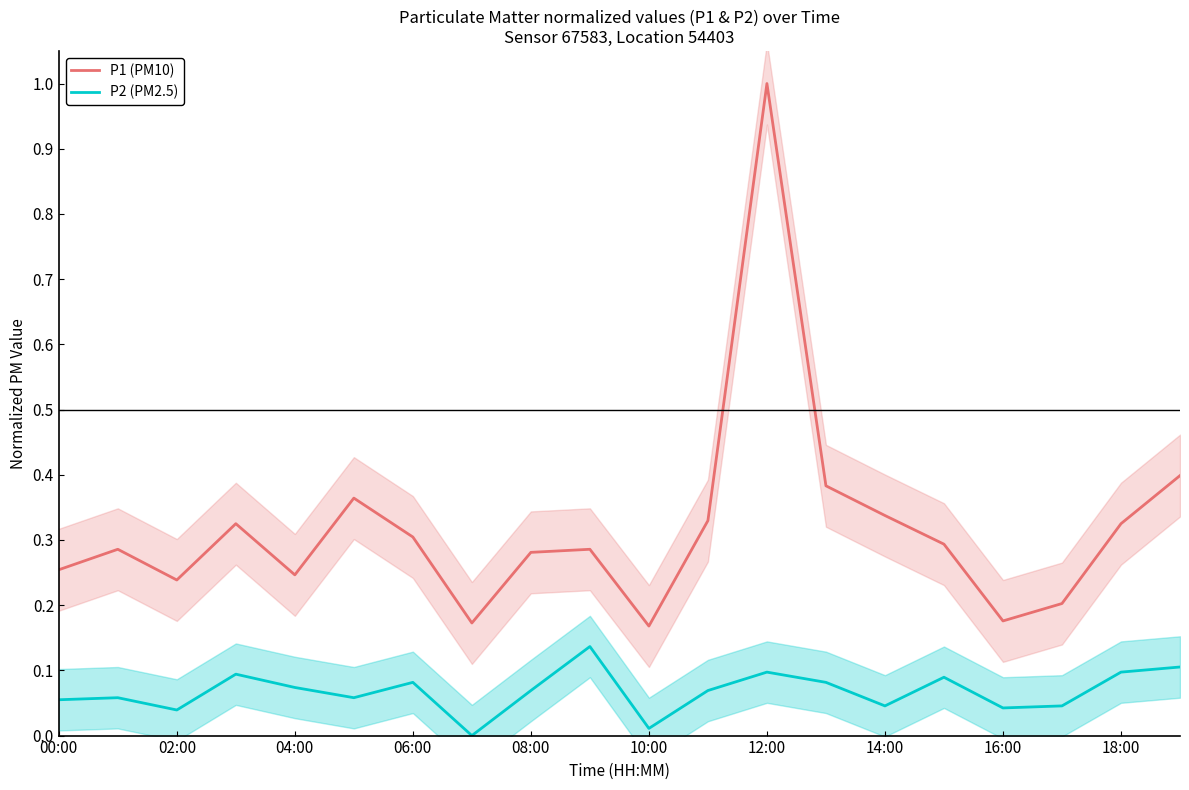

True or false: P2 (PM2.5) has more than 1 interior local peaks.

True